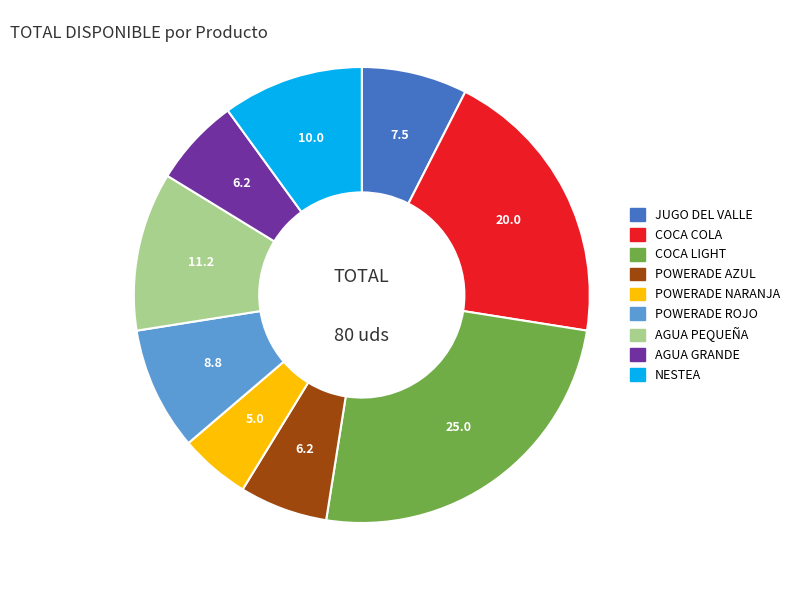

Do POWERADE ROJO and NESTEA together represent more than half of the pie?

No